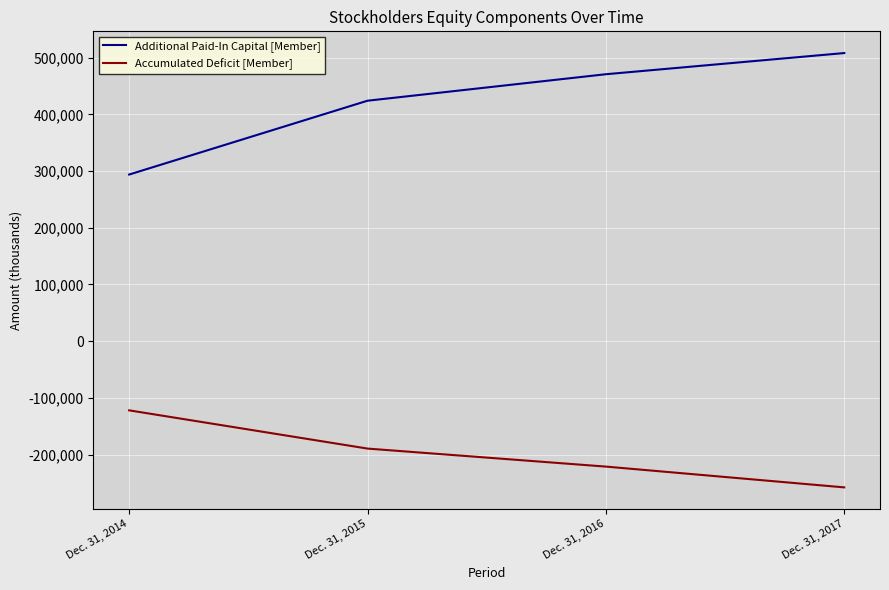

How many lines are shown in the chart?

2